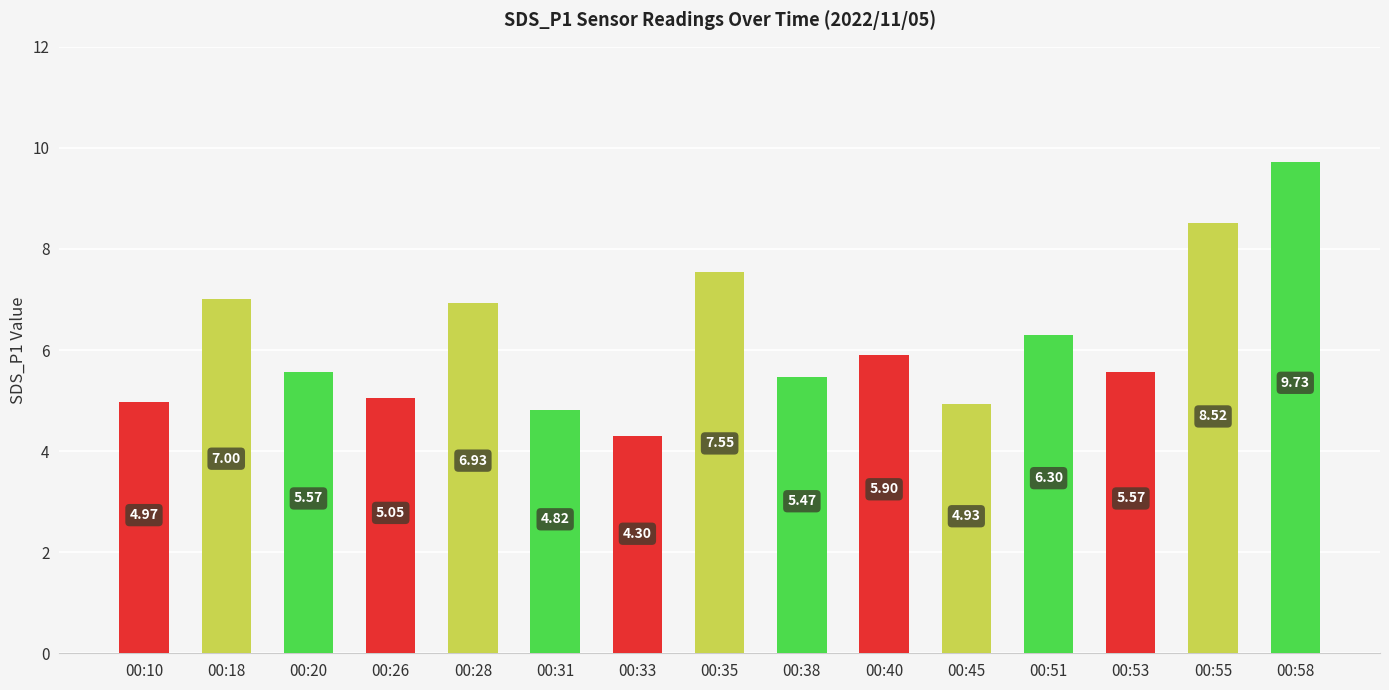

Are the bars horizontal?

No